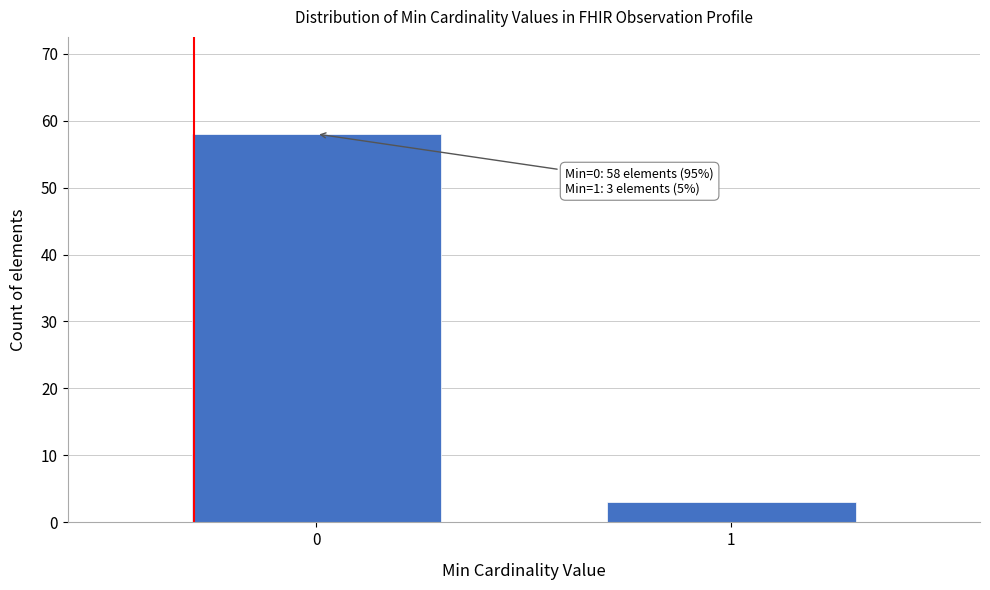

Reading left to right, what are all the values shown in this chart?

58	3